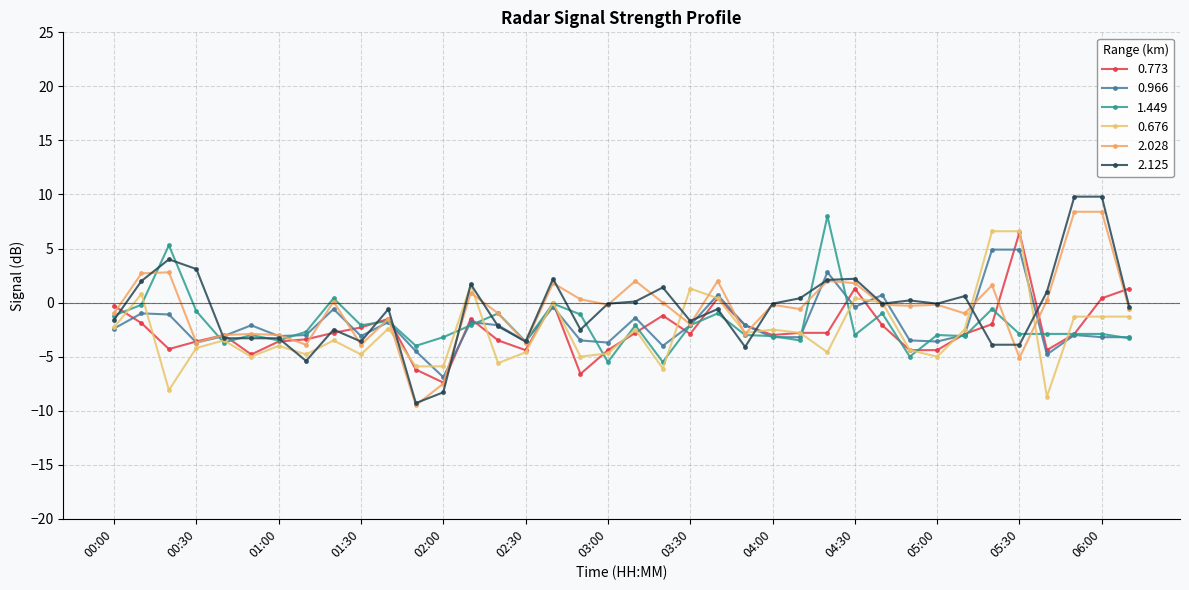

At which category does the chart reach its minimum across all series?

01:50